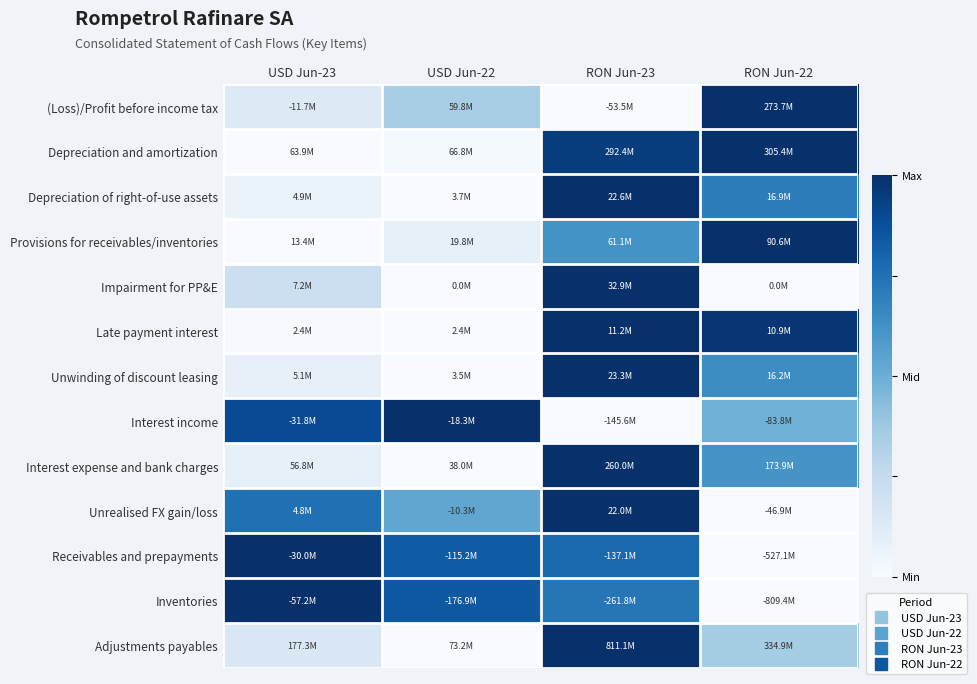

Reading left to right, what are all the values shown in this chart?

(Loss)/Profit before income tax: USD Jun-23=0.1	USD Jun-22=0.3	RON Jun-23=0.0	RON Jun-22=1.0
Depreciation and amortization: USD Jun-23=0.0	USD Jun-22=0.0	RON Jun-23=0.9	RON Jun-22=1.0
Depreciation of right-of-use assets: USD Jun-23=0.1	USD Jun-22=0.0	RON Jun-23=1.0	RON Jun-22=0.7
Provisions for receivables/inventories: USD Jun-23=0.0	USD Jun-22=0.1	RON Jun-23=0.6	RON Jun-22=1.0
Impairment for PP&E: USD Jun-23=0.2	USD Jun-22=0.0	RON Jun-23=1.0	RON Jun-22=0.0
Late payment interest: USD Jun-23=0.0	USD Jun-22=0.0	RON Jun-23=1.0	RON Jun-22=1.0
Unwinding of discount leasing: USD Jun-23=0.1	USD Jun-22=0.0	RON Jun-23=1.0	RON Jun-22=0.6
Interest income: USD Jun-23=0.9	USD Jun-22=1.0	RON Jun-23=0.0	RON Jun-22=0.5
Interest expense and bank charges: USD Jun-23=0.1	USD Jun-22=0.0	RON Jun-23=1.0	RON Jun-22=0.6
Unrealised FX gain/loss: USD Jun-23=0.8	USD Jun-22=0.5	RON Jun-23=1.0	RON Jun-22=0.0
Receivables and prepayments: USD Jun-23=1.0	USD Jun-22=0.8	RON Jun-23=0.8	RON Jun-22=0.0
Inventories: USD Jun-23=1.0	USD Jun-22=0.8	RON Jun-23=0.7	RON Jun-22=0.0
Adjustments payables: USD Jun-23=0.1	USD Jun-22=0.0	RON Jun-23=1.0	RON Jun-22=0.4